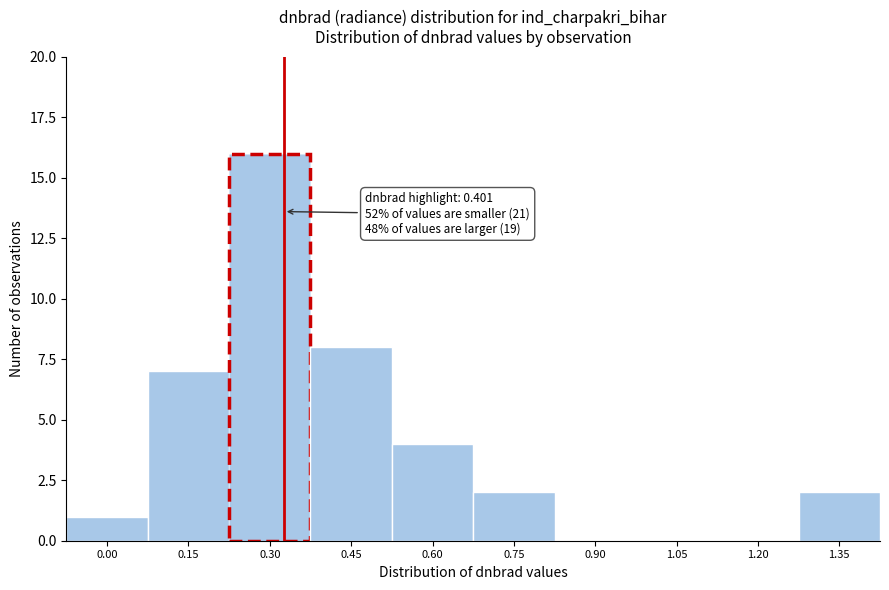

Reading left to right, extract all data points from this chart.

0.00=1	0.15=7	0.30=16	0.45=8	0.60=4	0.75=2	0.90=0	1.05=0	1.20=0	1.35=2